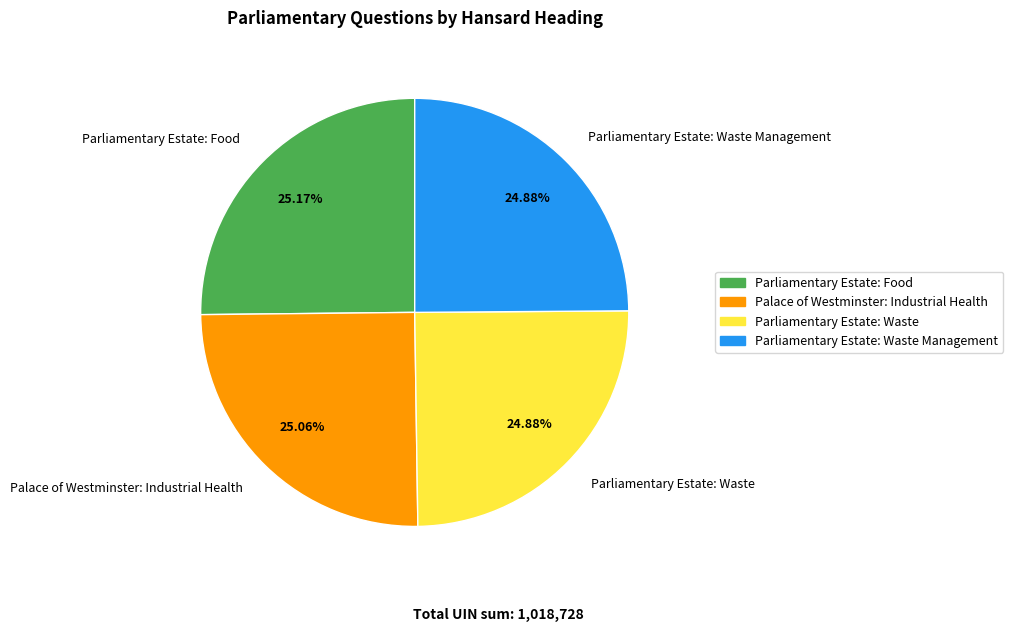

Count the number of slices in the pie.

4